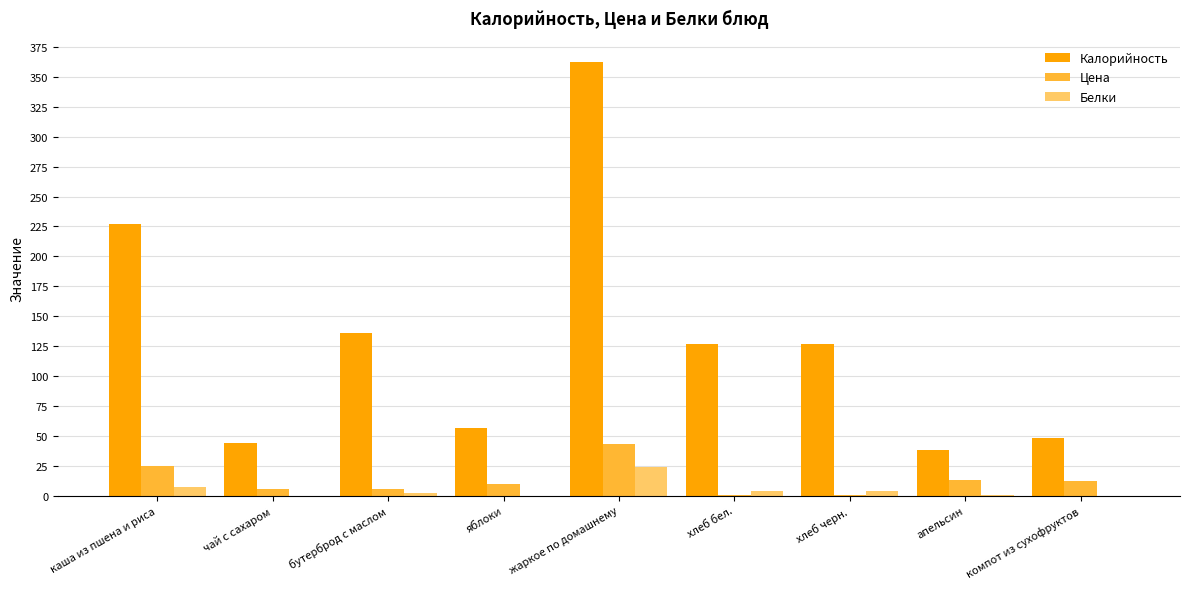

What is the sum of all Цена values?

117